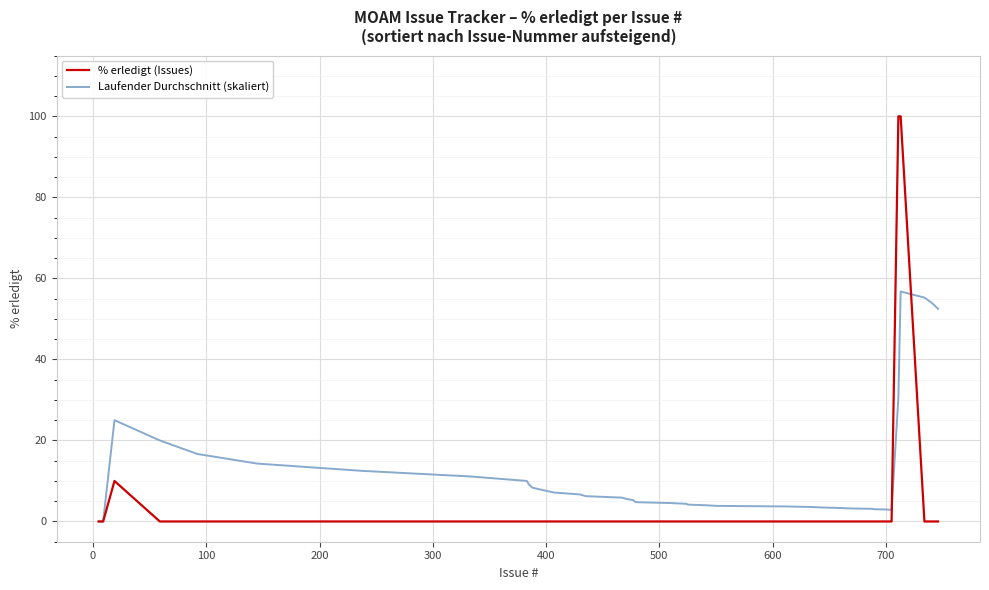

Which series has the widest spread of values?

% erledigt (Issues)